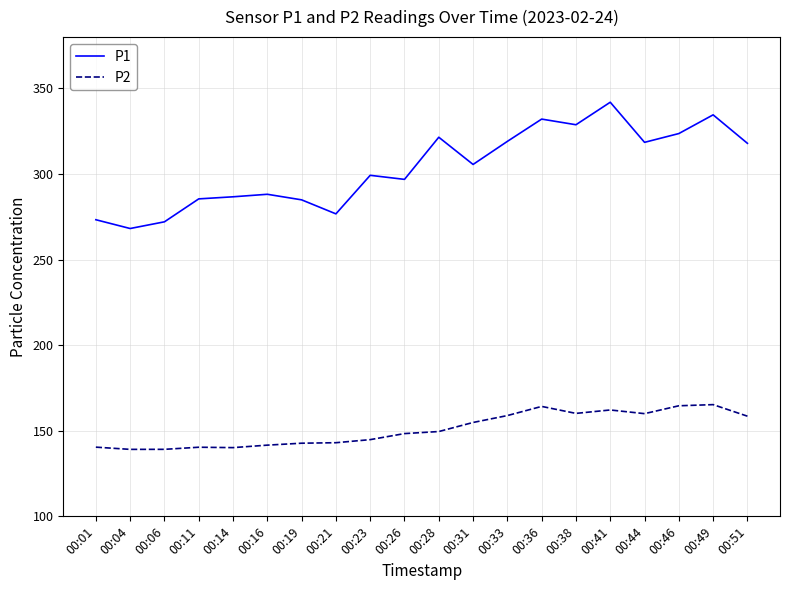

What is the minimum value shown in the chart?

139.1